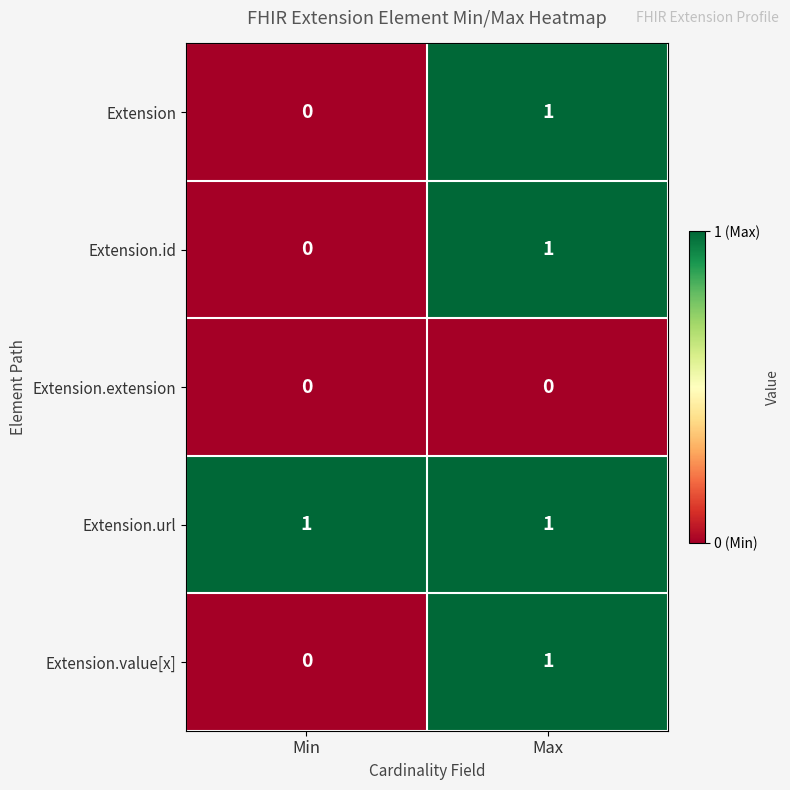

The value of Extension.id at Max is 2. True or false?

False